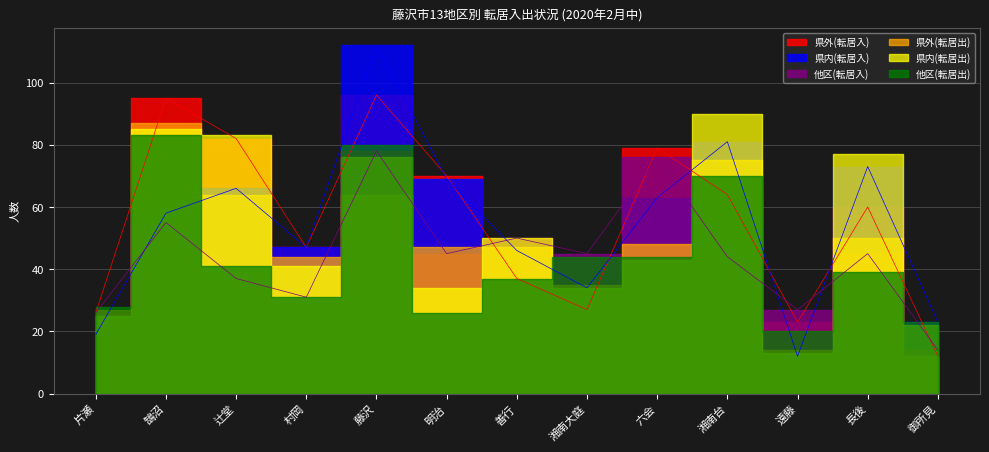

True or false: 県内(転居入) has a value of 21 at 善行.

False